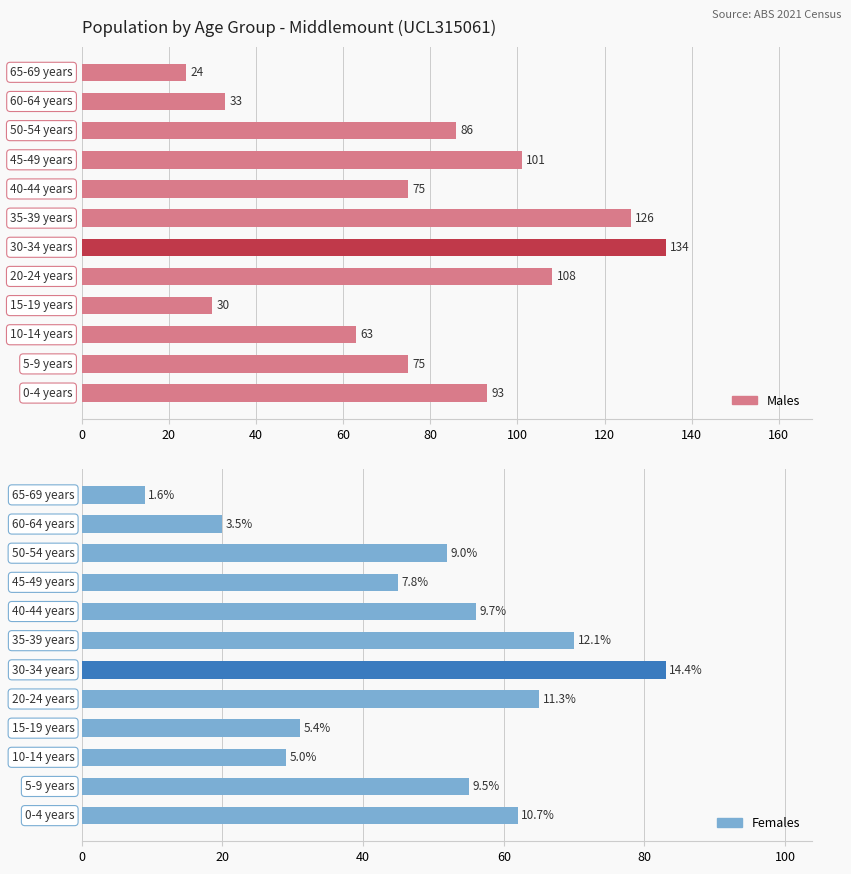

Reading right to left, transcribe all the data shown in this chart.

Males: 24	33	86	101	75	126	134	108	30	63	75	93
Females: 9	20	52	45	56	70	83	65	31	29	55	62